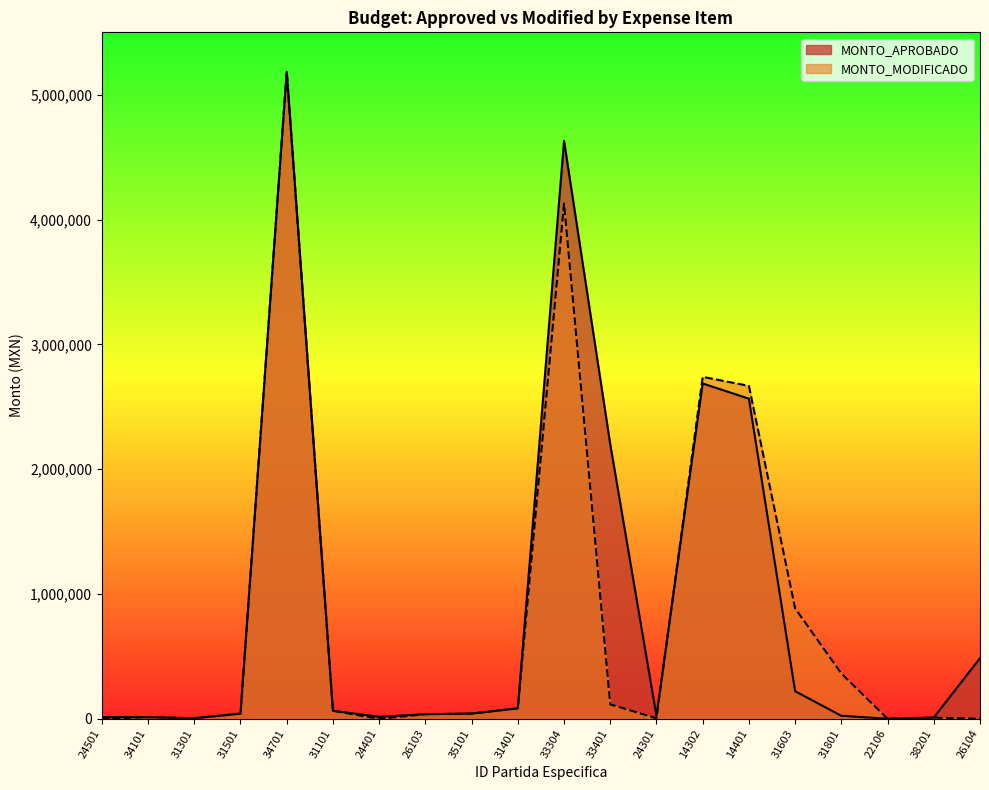

What is the label of the 15th point from the right?

31101